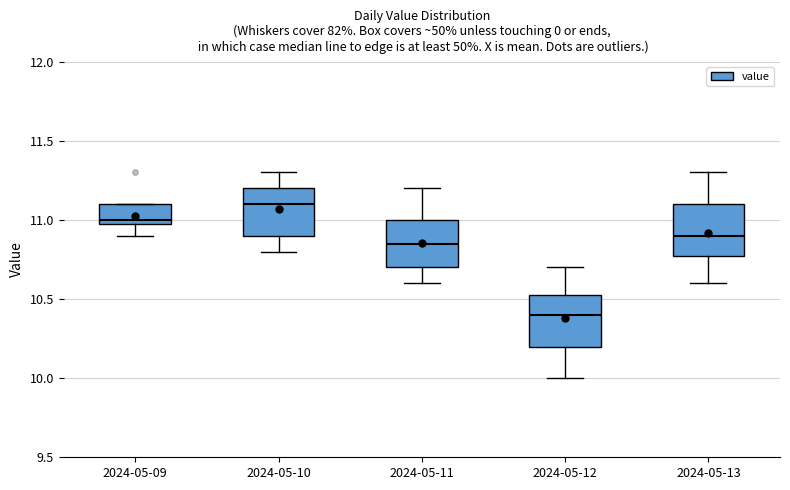

Which box's median line is the lowest?

2024-05-12